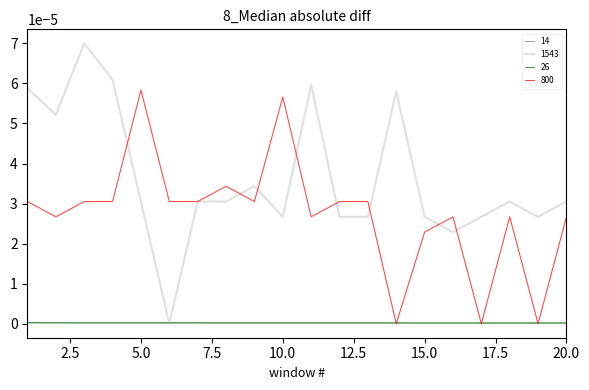

What are all the series names shown in the legend?

14, 1543, 26, 800